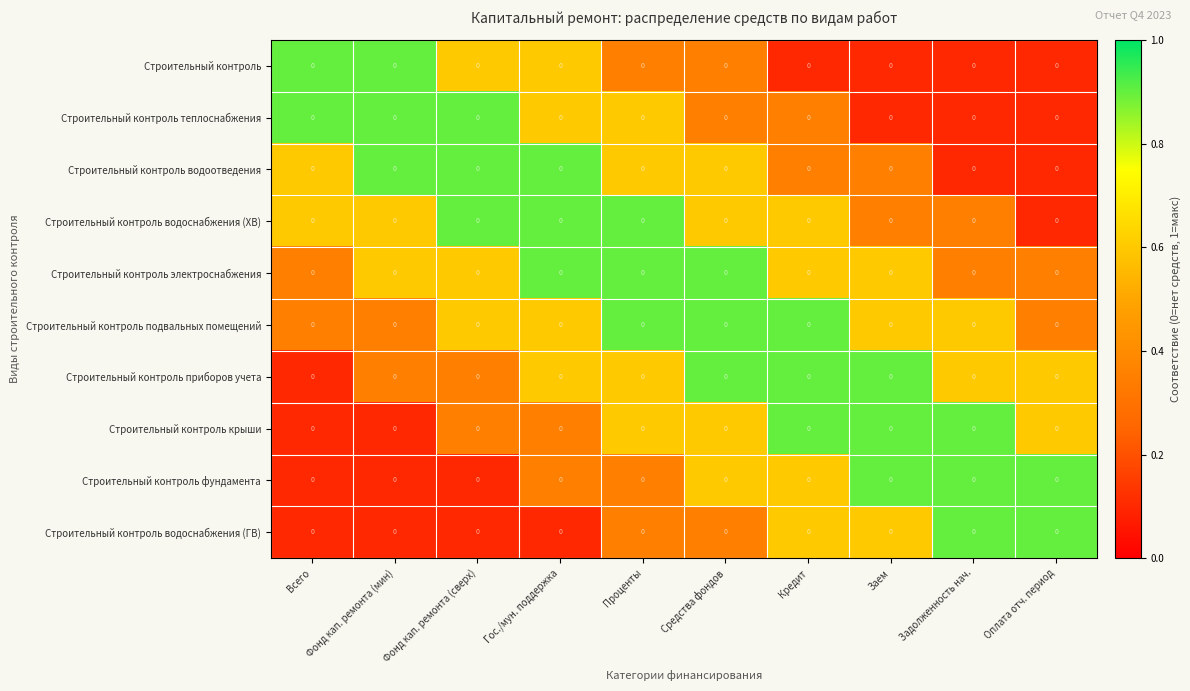

Count the Строительный контроль водоснабжения (ХВ) values in the range 0 to 1.

10